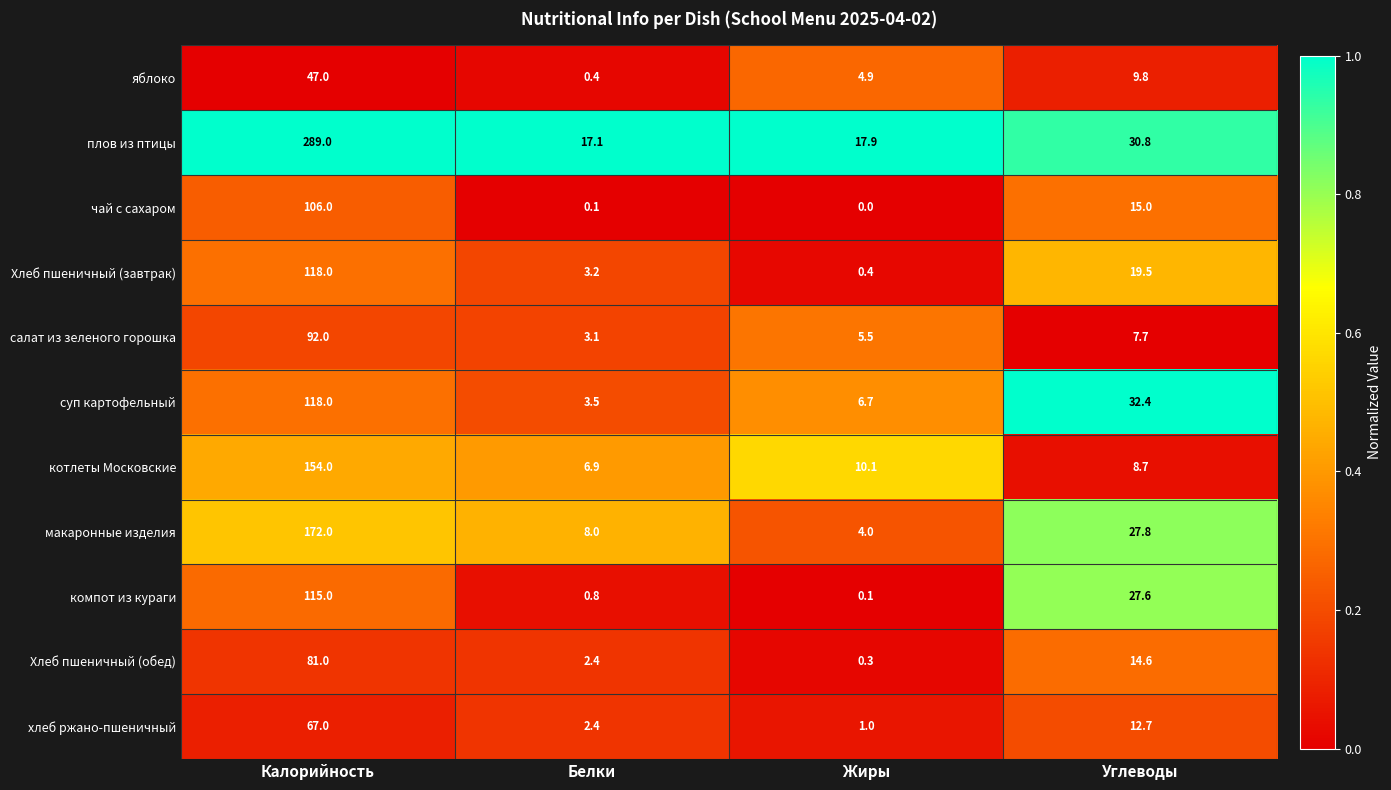

At which label does хлеб ржано-пшеничный first exceed 12?

Калорийность